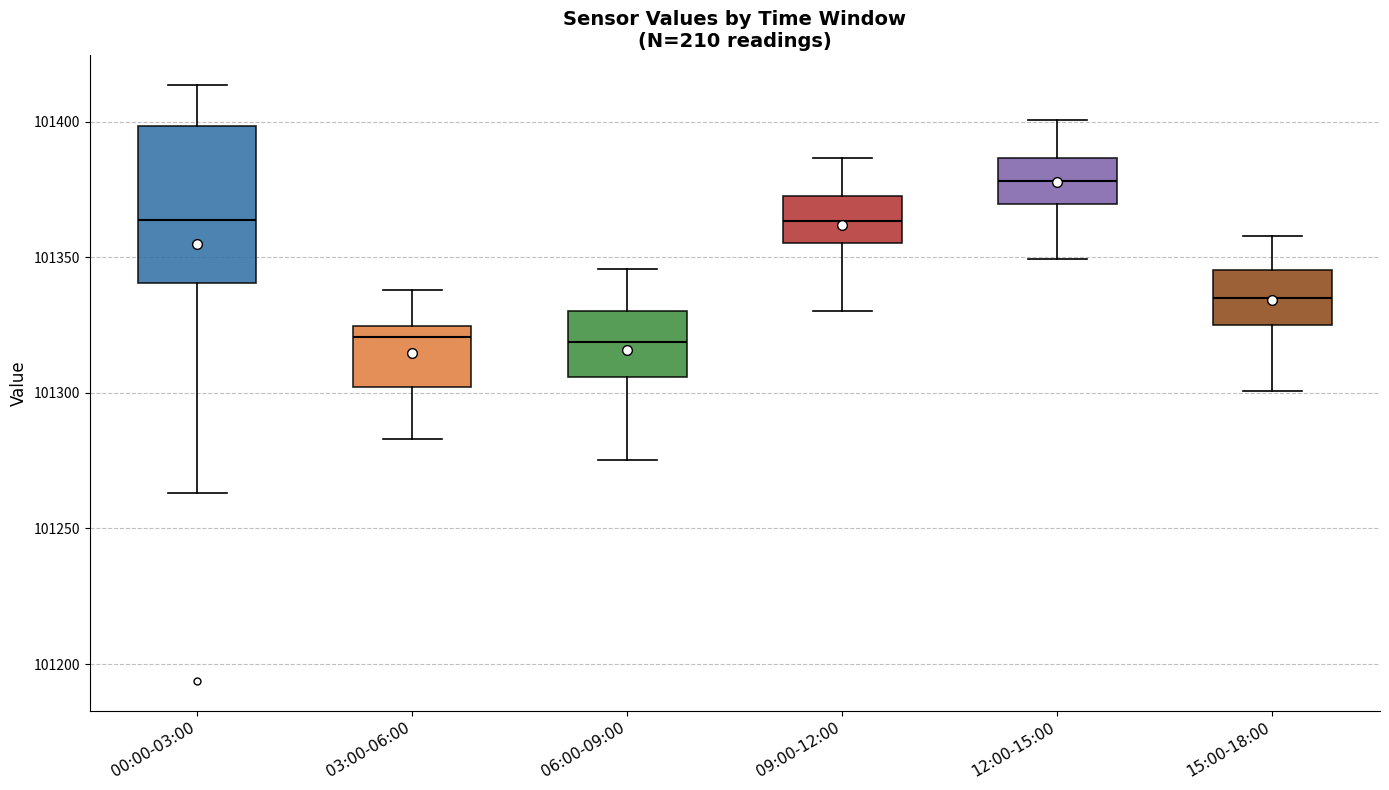

Where does the lower whisker of the box for 00:00-03:00 end on the y-axis? The values are not printed on the chart, so give them approximately, as read against the axis.

101265